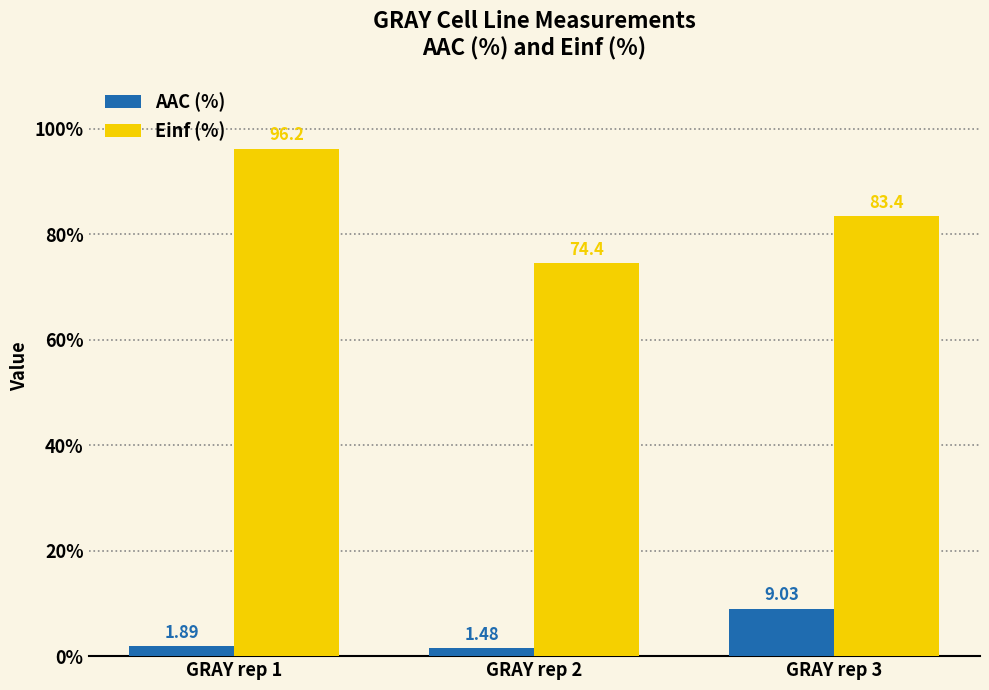

How many groups of bars are there?

3